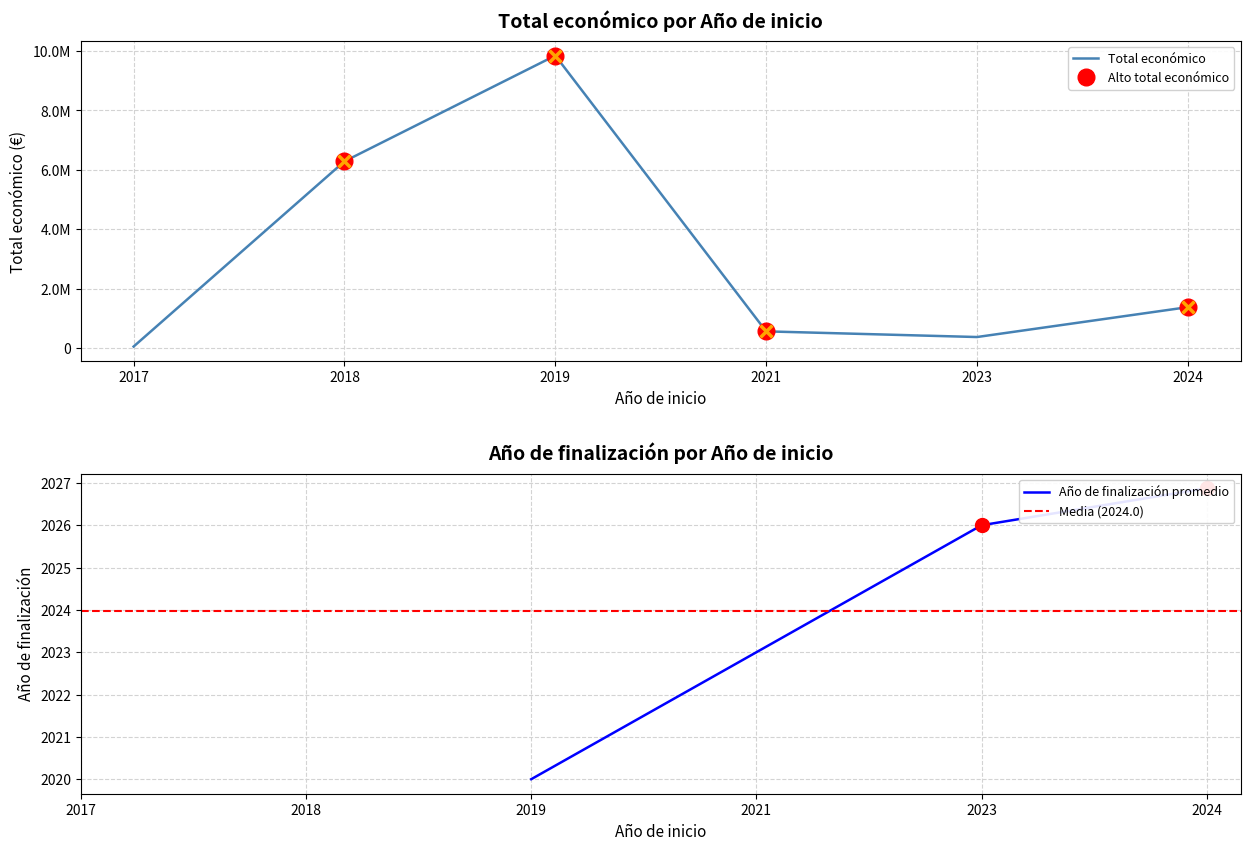

True or false: Año de finalización and Total económico cross at least once.

False